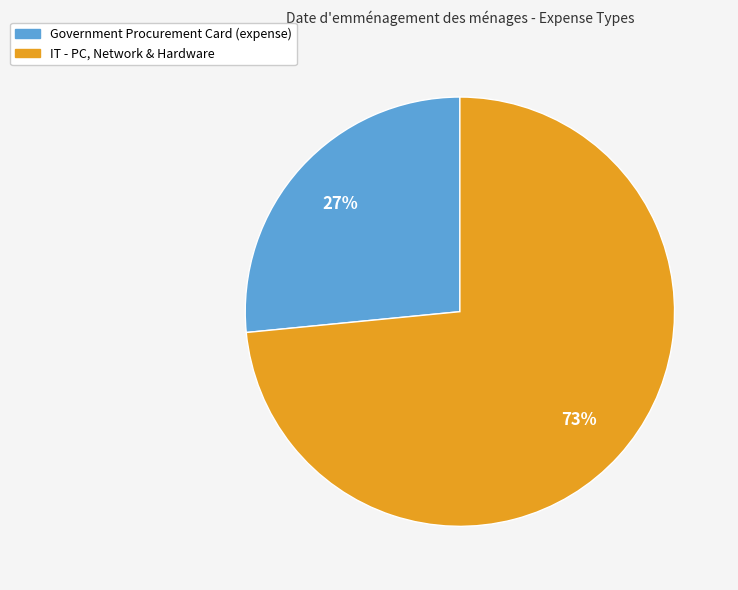

Is it true that IT - PC, Network & Hardware is 73% of the pie?

True